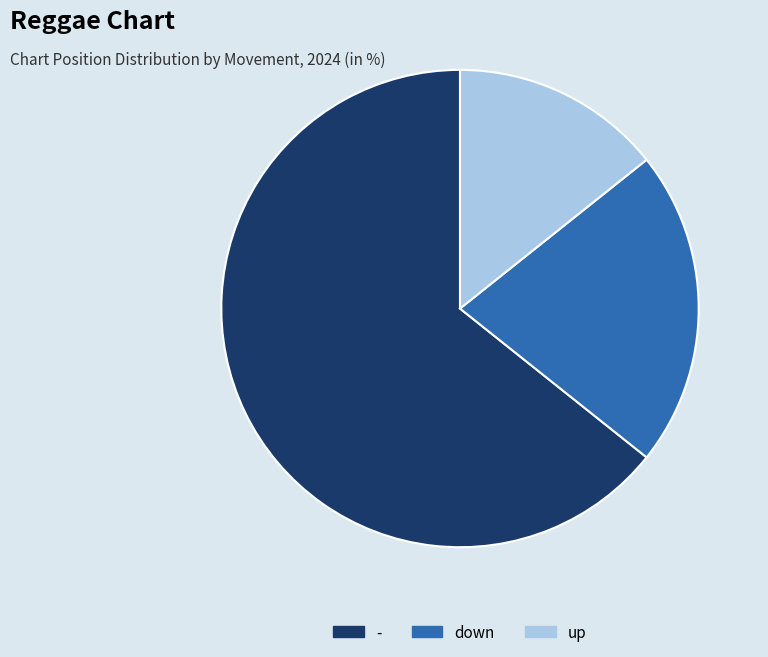

Does - represent more than half of the total?

Yes